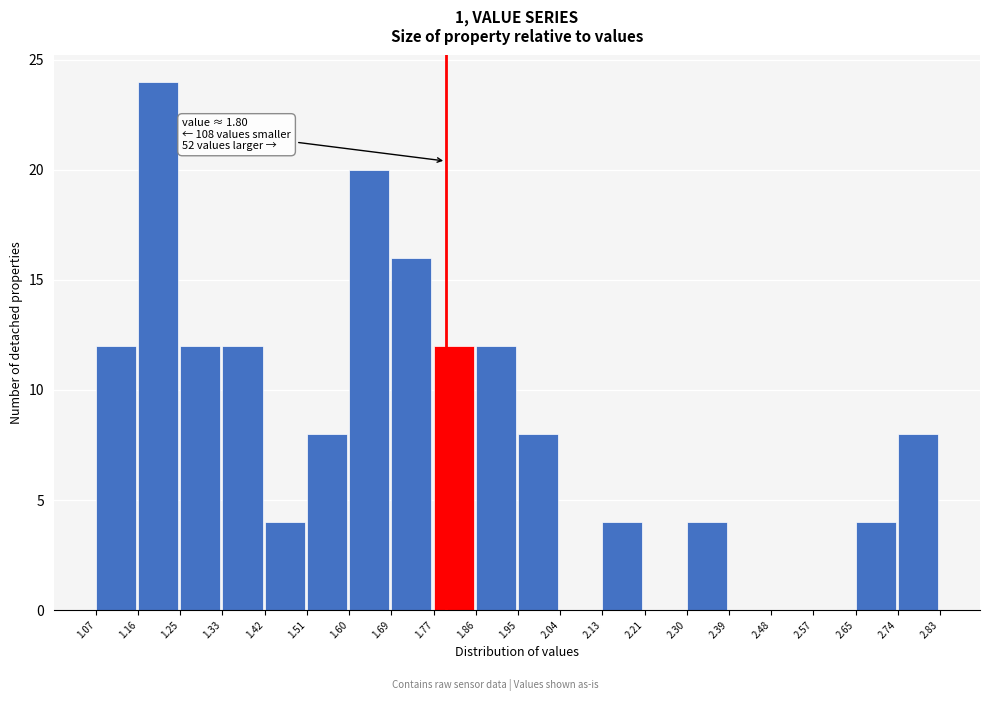

Which range on the x-axis has the tallest bar?

1.16 to 1.25